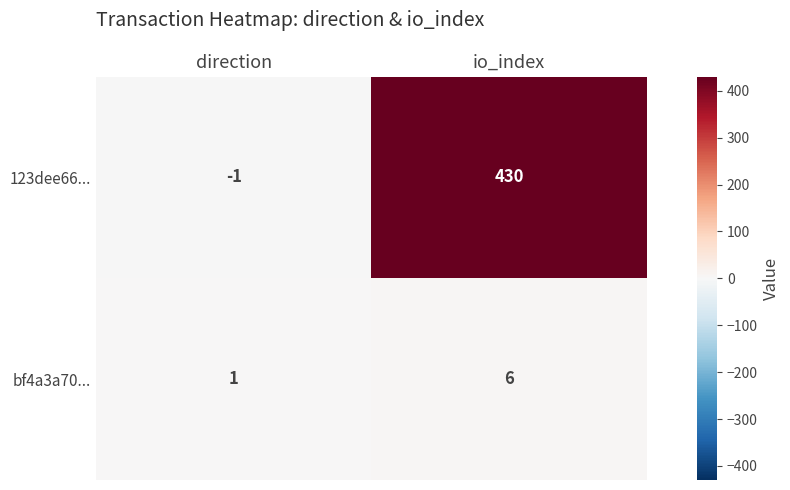

Which series changed the most between direction and io_index?

123dee66...